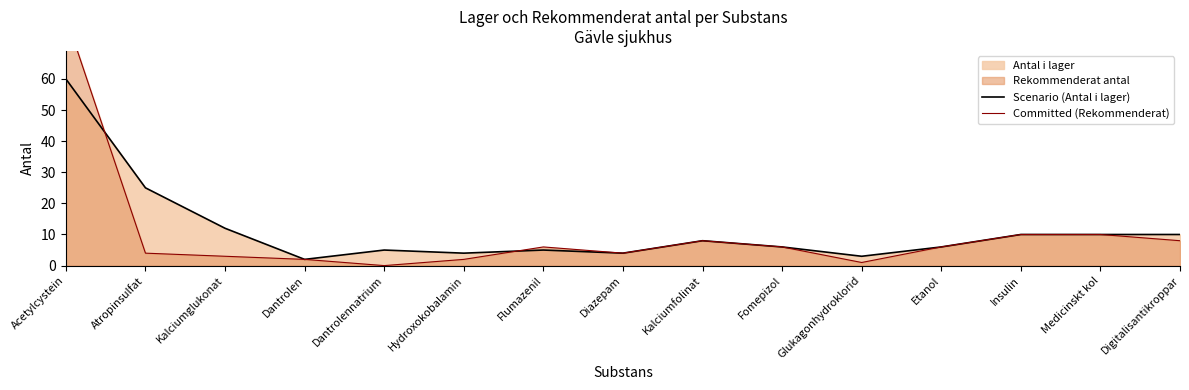

Reading left to right, extract all data points from this chart.

Scenario (Antal i lager): Acetylcystein=60	Atropinsulfat=25	Kalciumglukonat=12	Dantrolen=2	Dantrolennatrium=5	Hydroxokobalamin=4	Flumazenil=5	Diazepam=4	Kalciumfolinat=8	Fomepizol=6	Glukagonhydroklorid=3	Etanol=6	Insulin=10	Medicinskt kol=10	Digitalisantikroppar=10
Committed (Rekommenderat): Acetylcystein=80	Atropinsulfat=4	Kalciumglukonat=3	Dantrolen=2	Dantrolennatrium=0	Hydroxokobalamin=2	Flumazenil=6	Diazepam=4	Kalciumfolinat=8	Fomepizol=6	Glukagonhydroklorid=1	Etanol=6	Insulin=10	Medicinskt kol=10	Digitalisantikroppar=8